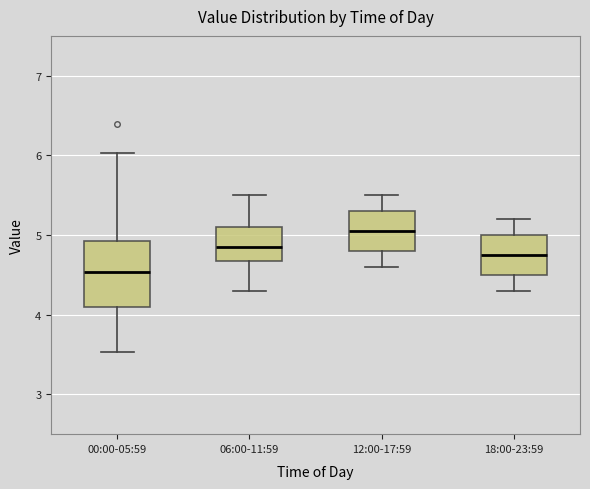

Reading left to right, transcribe this box plot: for each box, give where its median line is, the range the box spans, and where its two whiskers end, as read against the y-axis. The values are not printed on the chart, so give them approximately, as read against the axis.

00:00-05:59: median 4.5, box 4.1 to 4.9, whiskers 3.5 to 6.0
06:00-11:59: median 4.9, box 4.7 to 5.1, whiskers 4.3 to 5.5
12:00-17:59: median 5.1, box 4.8 to 5.3, whiskers 4.6 to 5.5
18:00-23:59: median 4.8, box 4.5 to 5.0, whiskers 4.3 to 5.2